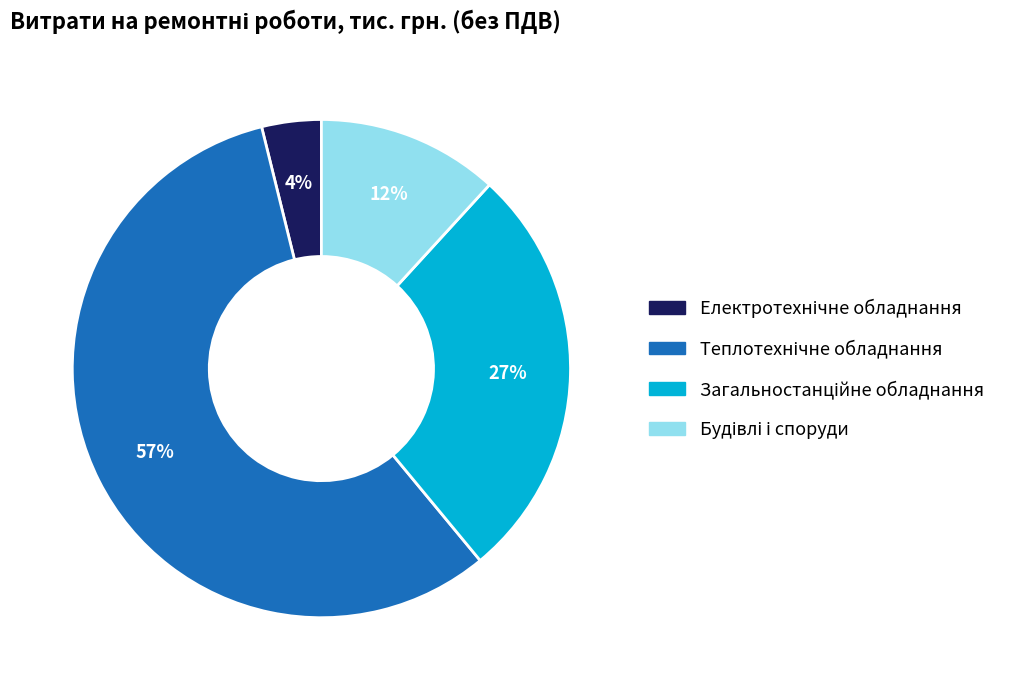

To the nearest percent, what is the difference between the largest and smallest slice percentages?

53%